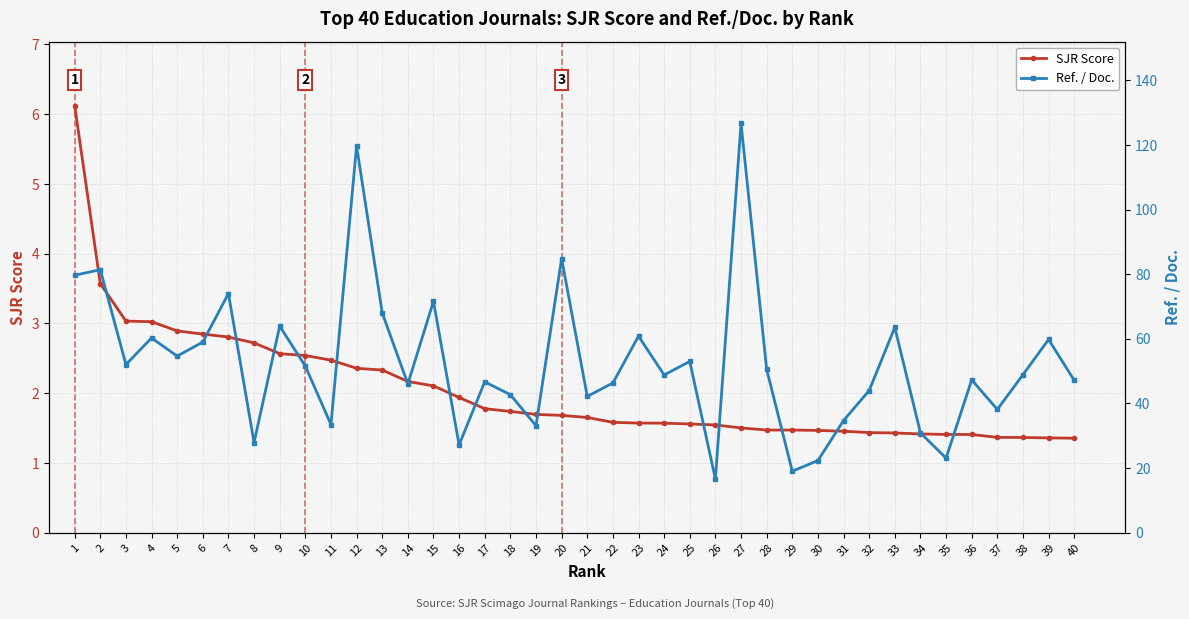

Reading left to right, extract all data points from this chart.

SJR Score: 1=6.1	2=3.6	3=3.0	4=3.0	5=2.9	6=2.8	7=2.8	8=2.7	9=2.6	10=2.5	11=2.5	12=2.4	13=2.3	14=2.2	15=2.1	16=1.9	17=1.8	18=1.7	19=1.7	20=1.7	21=1.7	22=1.6	23=1.6	24=1.6	25=1.6	26=1.5	27=1.5	28=1.5	29=1.5	30=1.5	31=1.5	32=1.4	33=1.4	34=1.4	35=1.4	36=1.4	37=1.4	38=1.4	39=1.4	40=1.4
Ref. / Doc.: 1=79.7	2=81.4	3=52.0	4=60.3	5=54.6	6=59.0	7=74.0	8=27.9	9=63.9	10=51.5	11=33.5	12=119.7	13=68.0	14=46.0	15=71.6	16=27.2	17=46.7	18=42.7	19=33.1	20=84.8	21=42.2	22=46.3	23=60.8	24=48.8	25=53.0	26=16.6	27=126.7	28=50.5	29=19.0	30=22.3	31=34.7	32=44.0	33=63.5	34=30.9	35=23.1	36=47.3	37=38.1	38=48.9	39=59.8	40=47.2